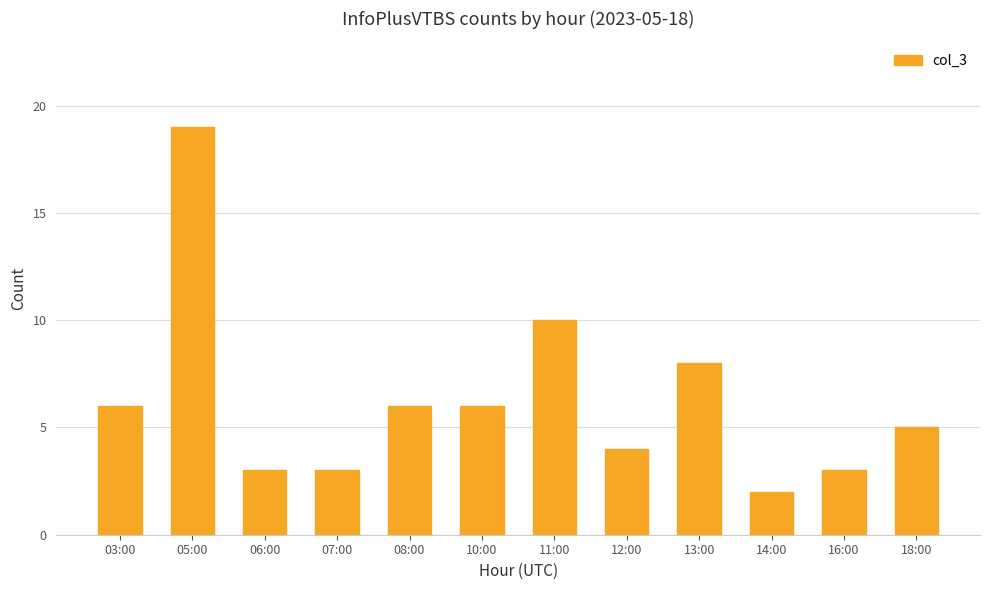

What is the change in value from 13:00 to 18:00?

-3